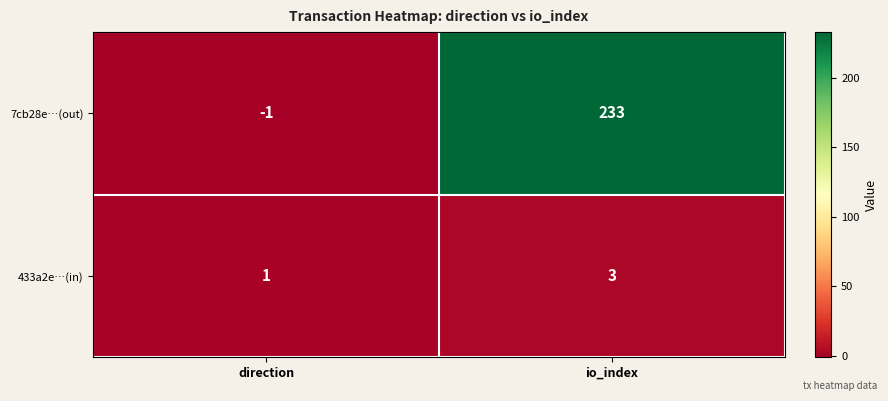

What is the average value of the 7cb28e…(out) series?

116